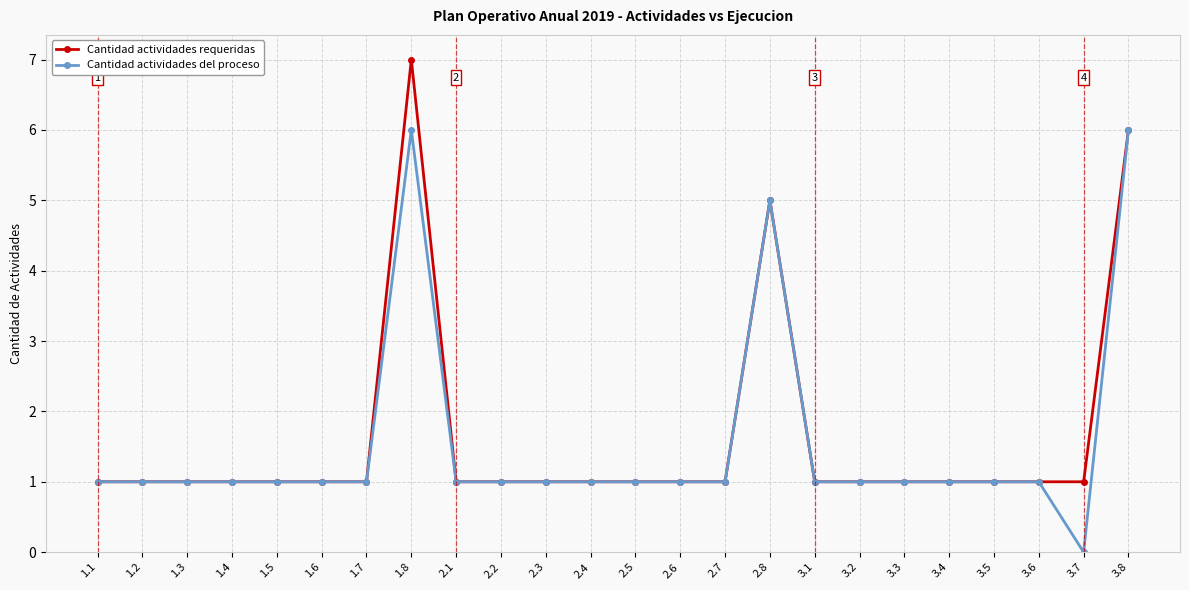

Count the number of categories in the chart.

24